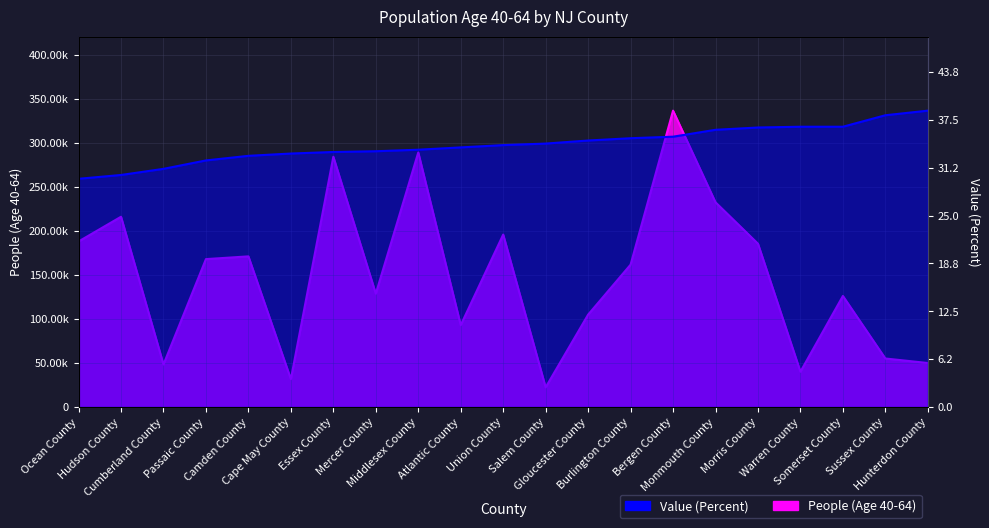

At which label is People (Age 40-64) closest to 179294?

Morris County